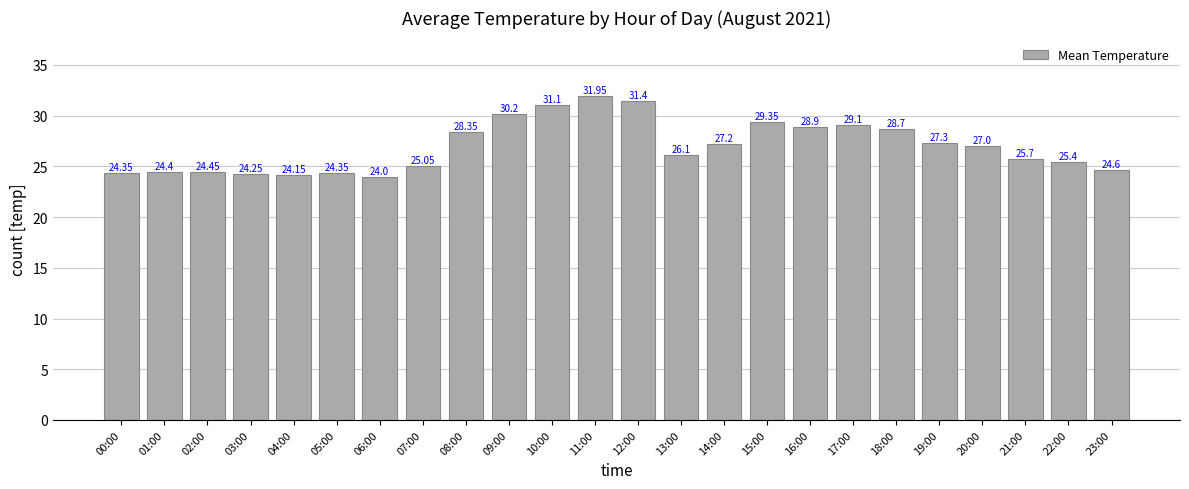

What is the value of the 6th bar from the left?

24.4